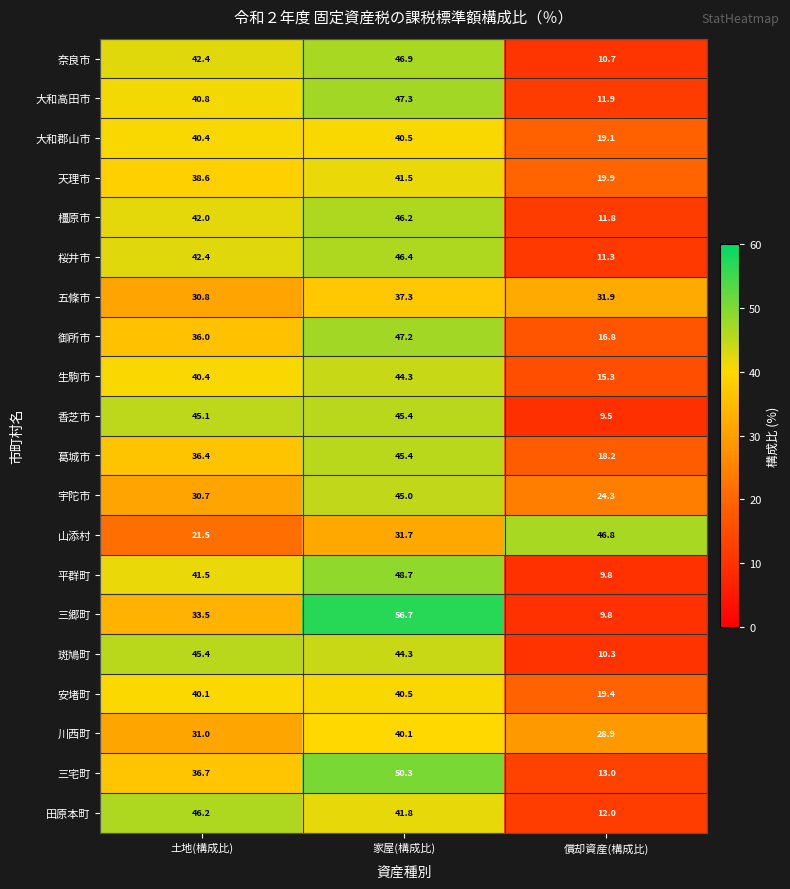

Count the number of data series in this chart.

20